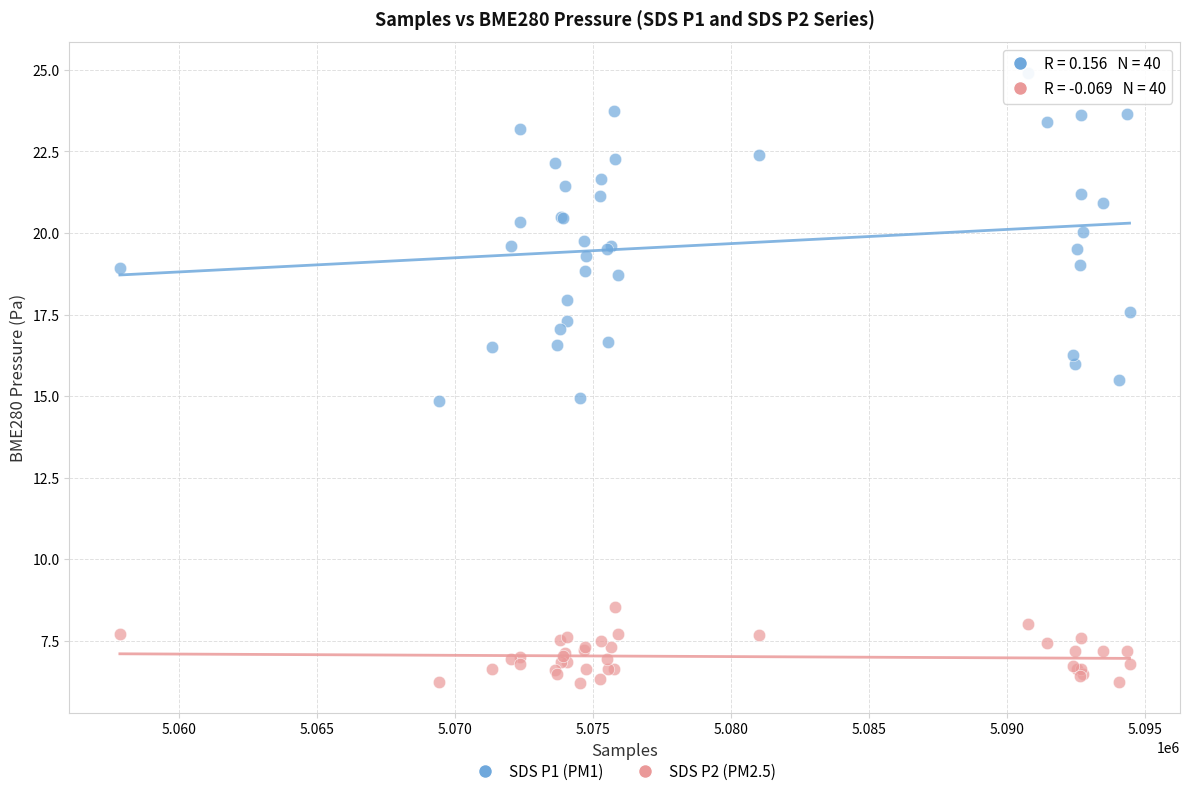

What are all the series names shown in the legend?

SDS P1 (PM1), SDS P2 (PM2.5)